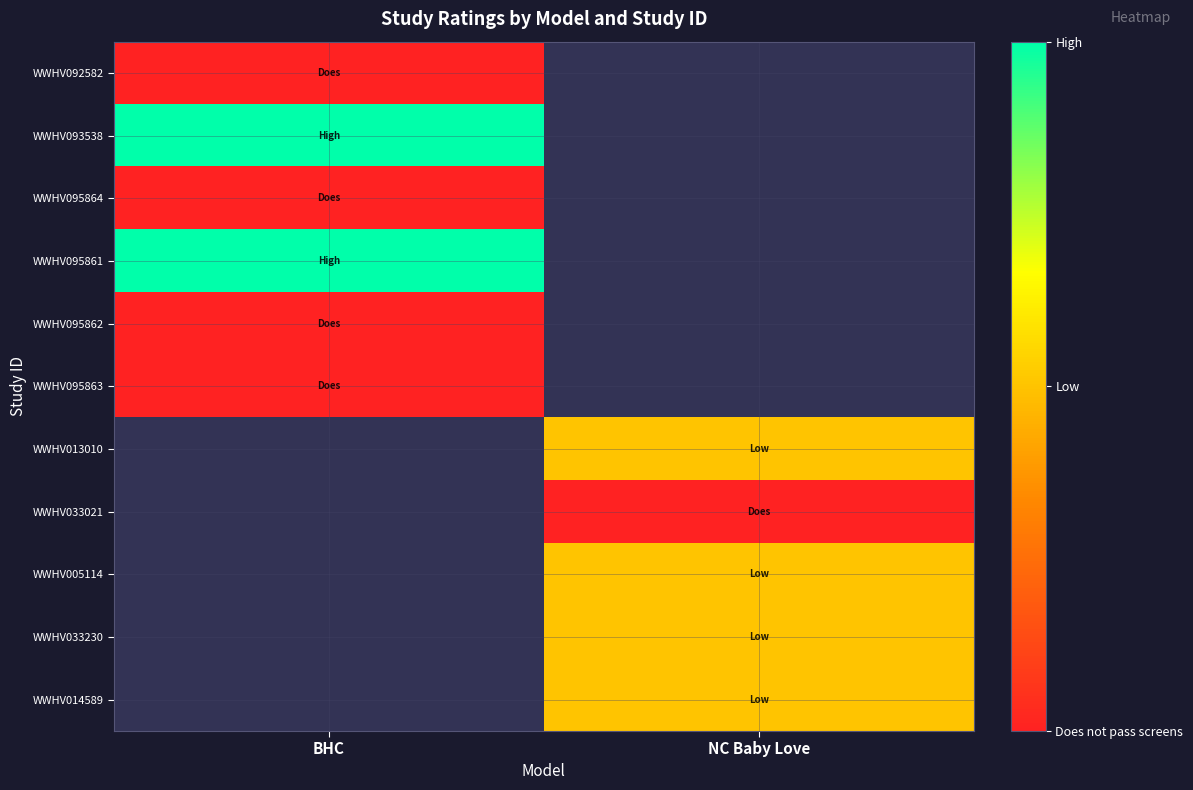

Between BHC and NC Baby Love, which is larger?

NC Baby Love